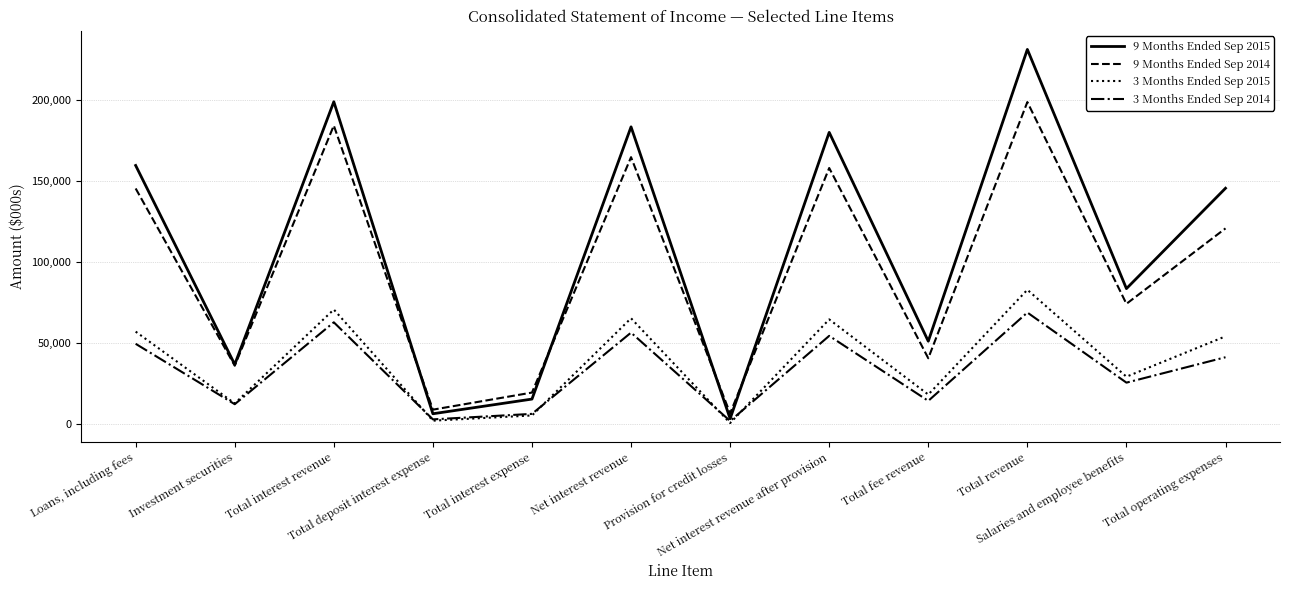

List the series in order of their peak value, highest first.

9 Months Ended Sep 2015, 9 Months Ended Sep 2014, 3 Months Ended Sep 2015, 3 Months Ended Sep 2014